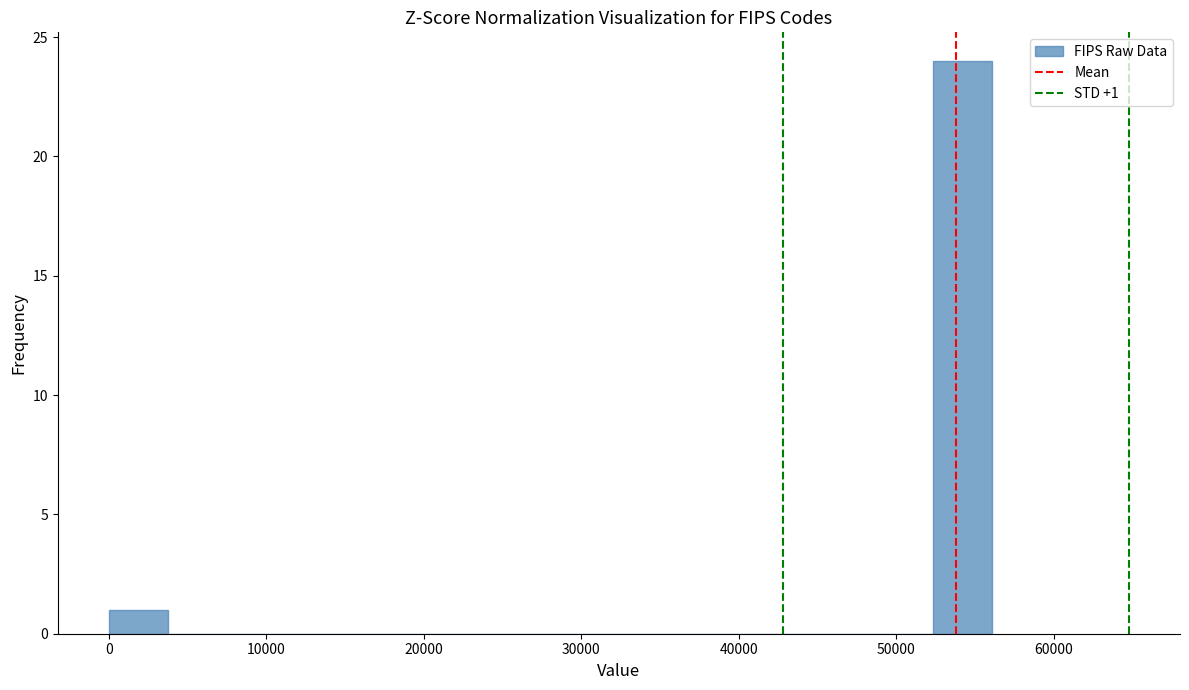

Around what value on the x-axis is the tallest bar? Give the approximate position of its centre, as read against the axis.

54000